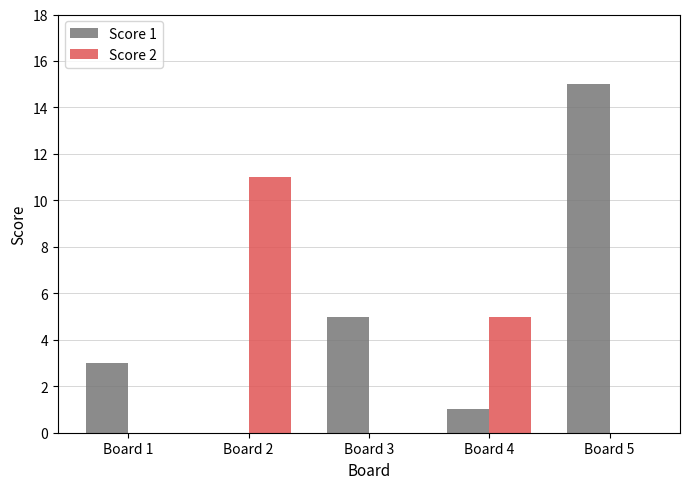

At which category is the sum across all series the highest?

Board 5